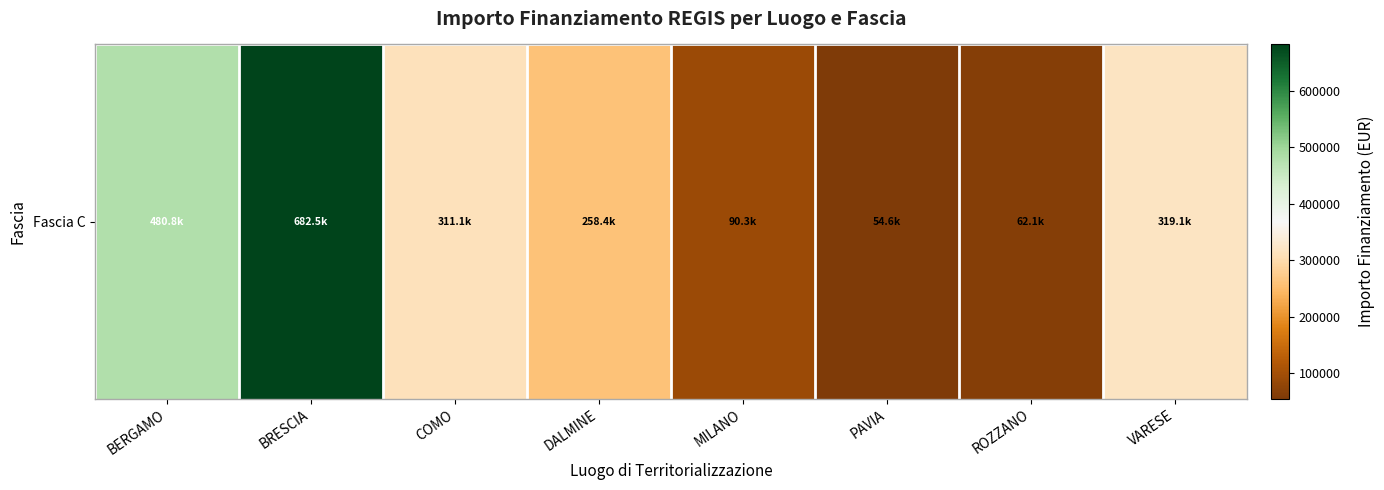

What is the sum of the values at ROZZANO and BRESCIA?

744564.9